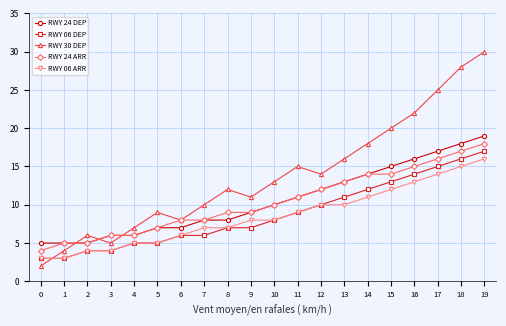

Which series has the largest range (max minus min)?

RWY 30 DEP